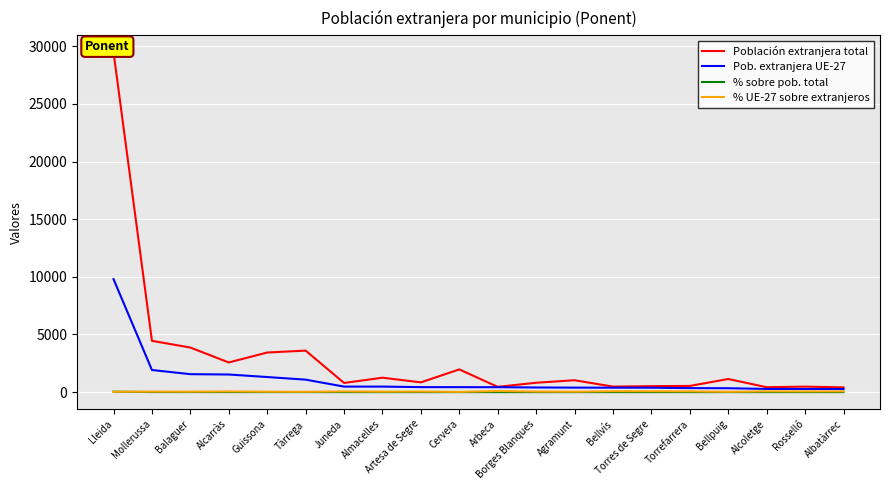

What is the spread (max minus min) of values at Tàrrega?

3598.1